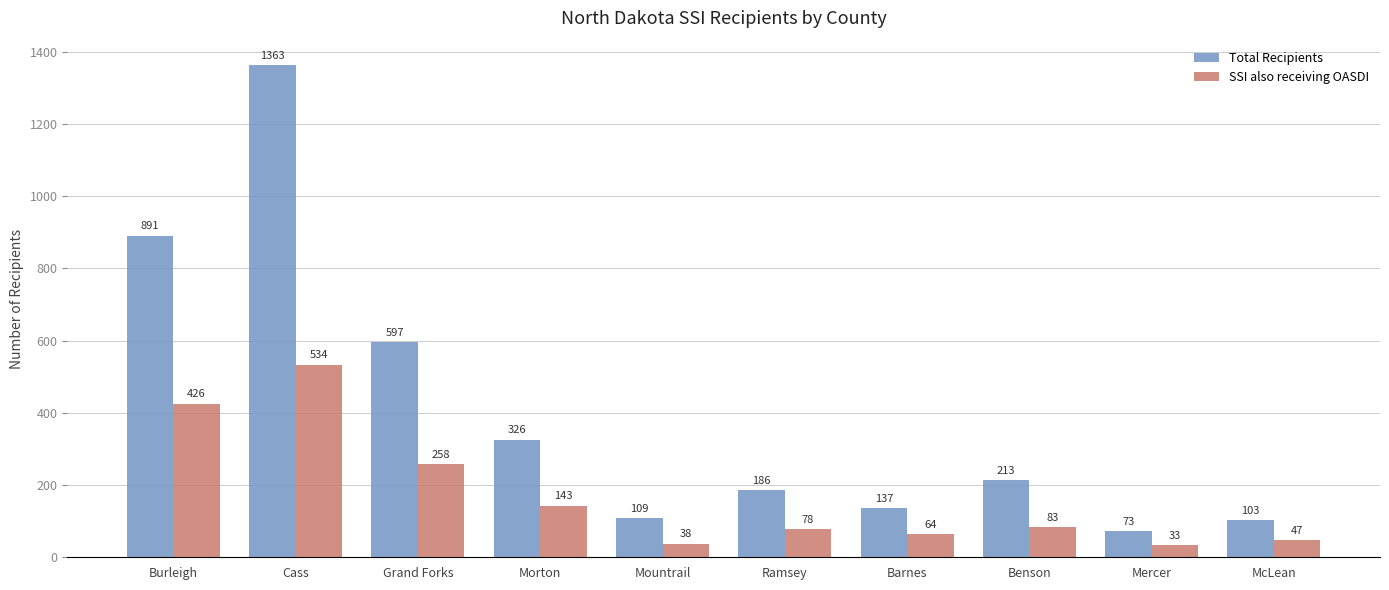

What are all the series names shown in the legend?

Total Recipients, SSI also receiving OASDI